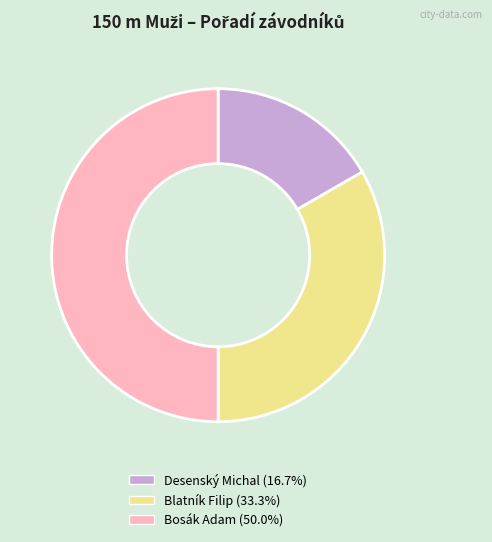

Is the sum of Blatník Filip and Bosák Adam greater than half?

Yes